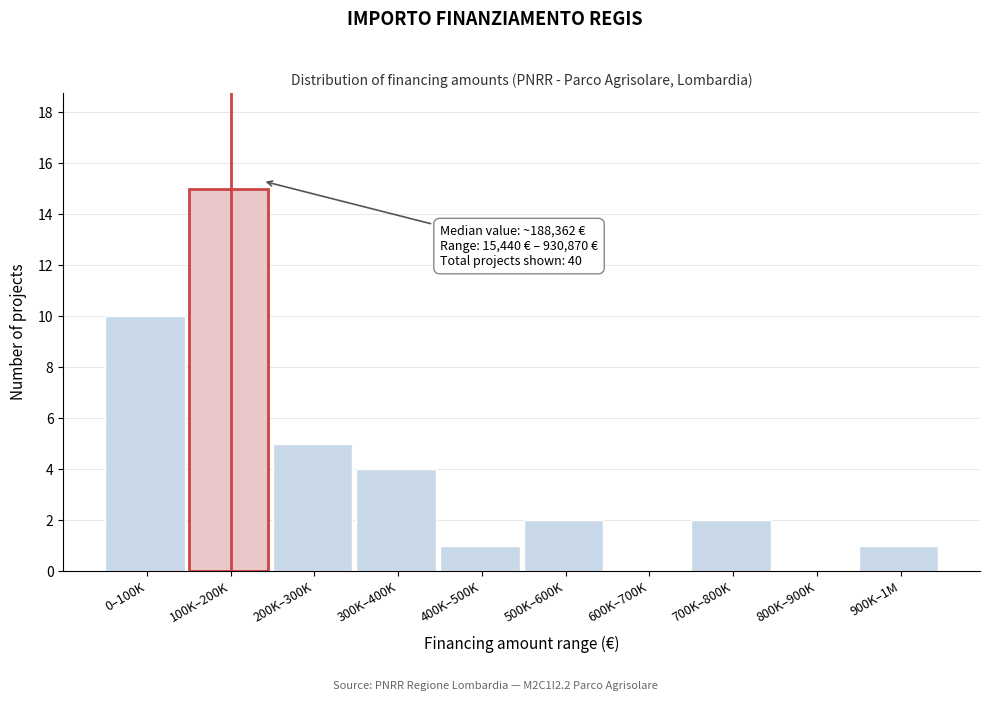

Reading left to right, what are all the values shown in this chart?

0–100K=10	100K–200K=15	200K–300K=5	300K–400K=4	400K–500K=1	500K–600K=2	600K–700K=0	700K–800K=2	800K–900K=0	900K–1M=1